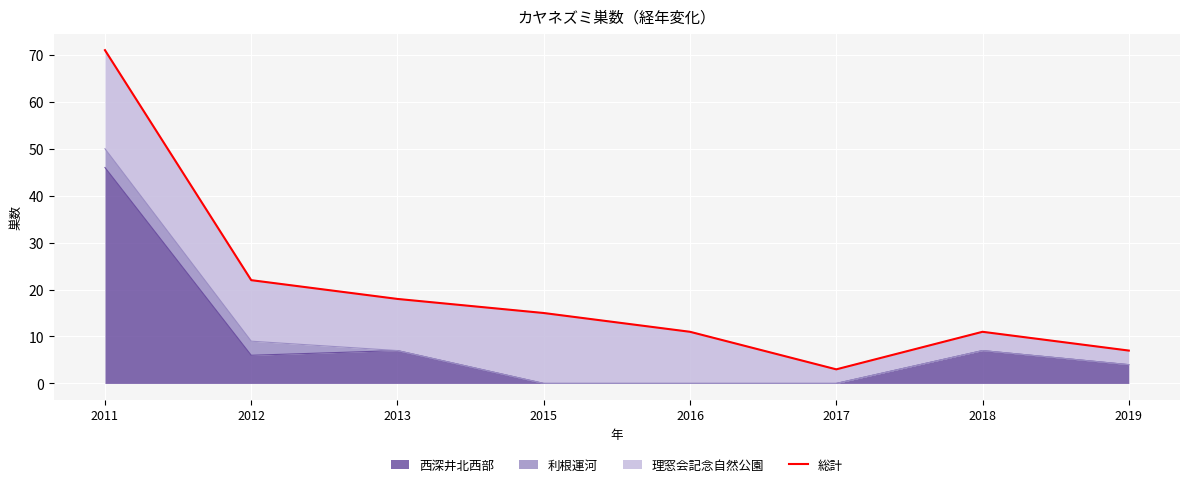

The value at 2013 is 18. True or false?

True